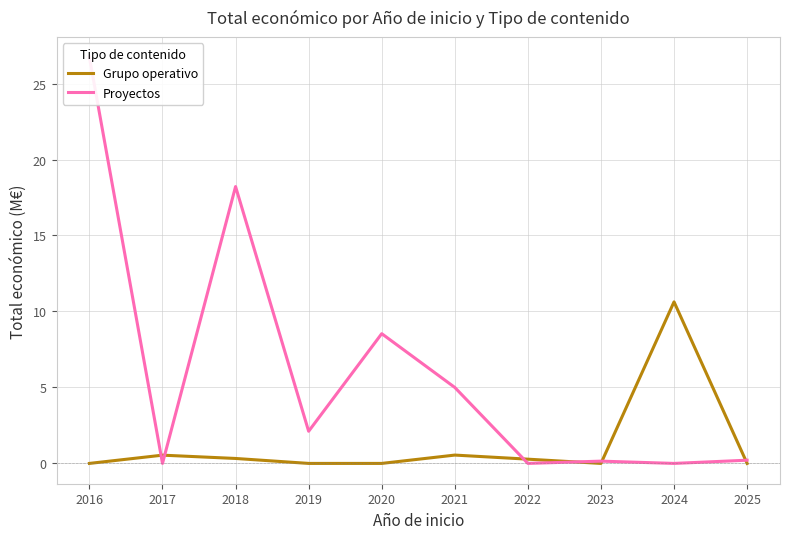

Is it true that Grupo operativo equals 0.3 at 2022?

True